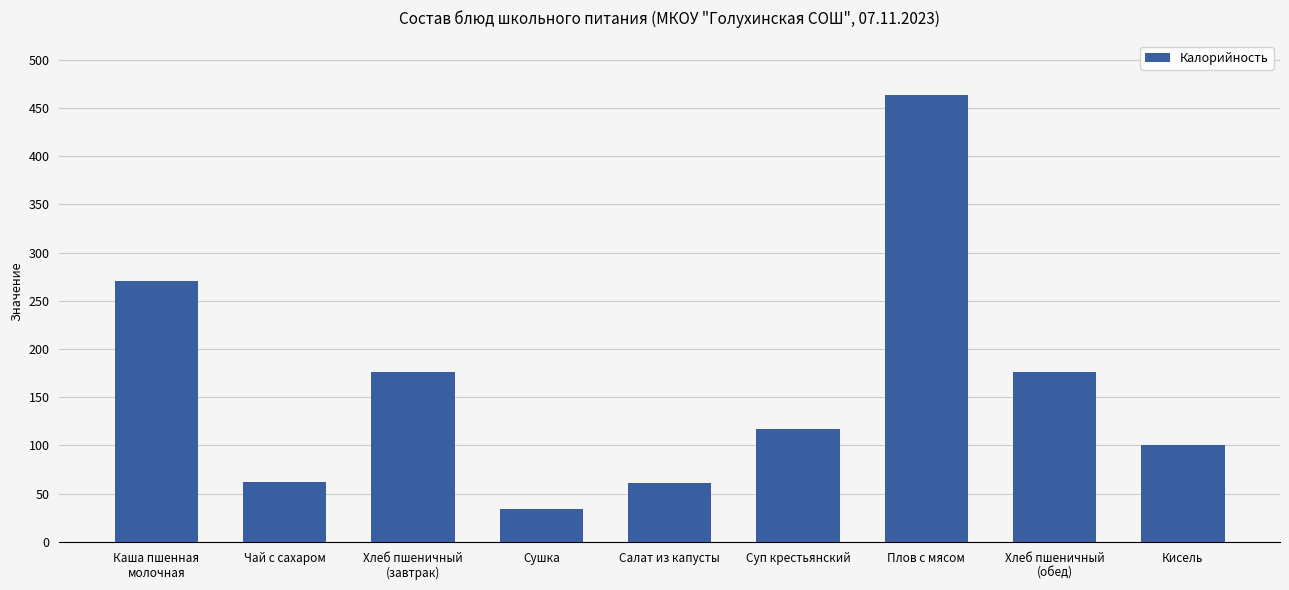

What is the difference between the maximum and minimum values?

429